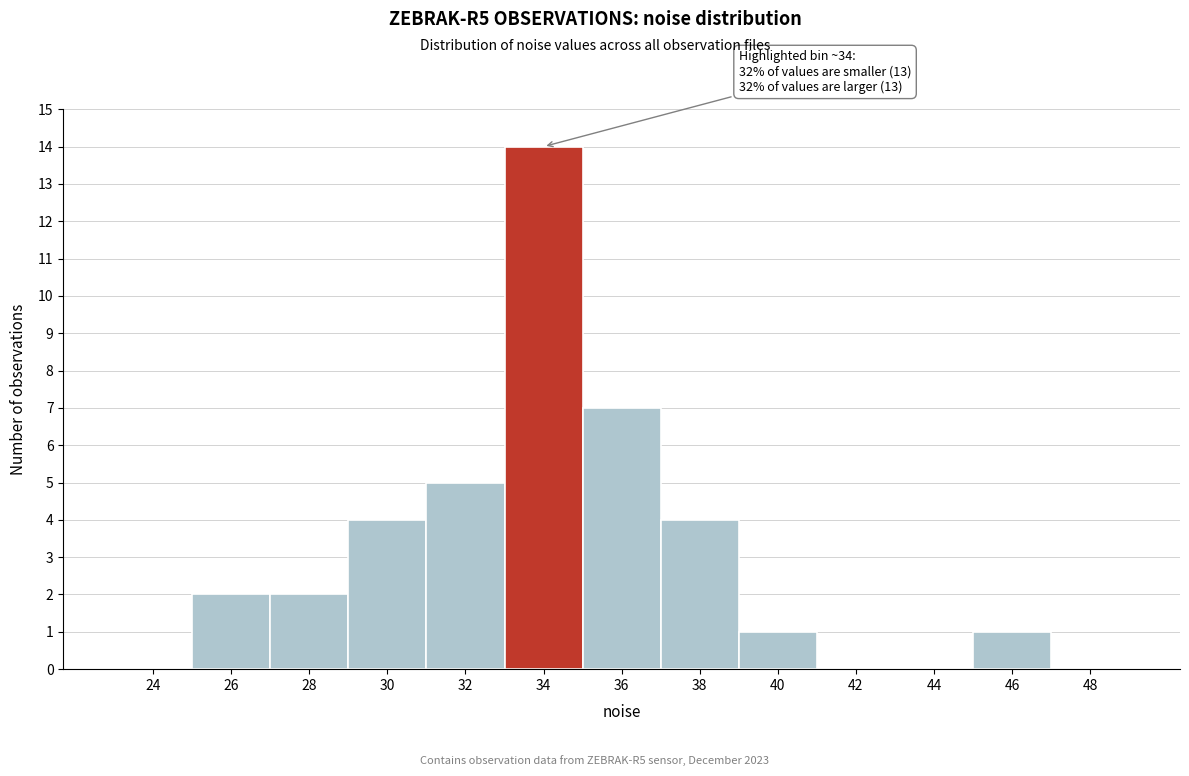

Reading left to right, list all the values displayed in this chart.

24=0	26=2	28=2	30=4	32=5	34=14	36=7	38=4	40=1	42=0	44=0	46=1	48=0